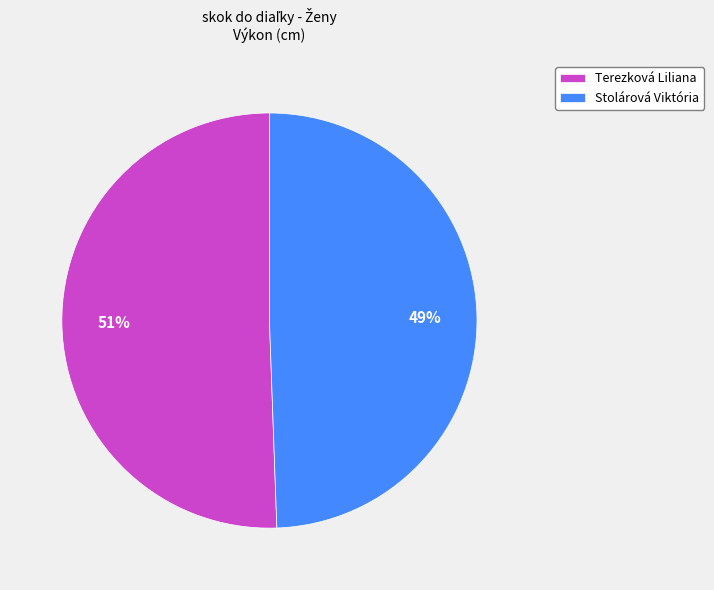

Rank the categories by value from highest to lowest.

Terezková Liliana, Stolárová Viktória